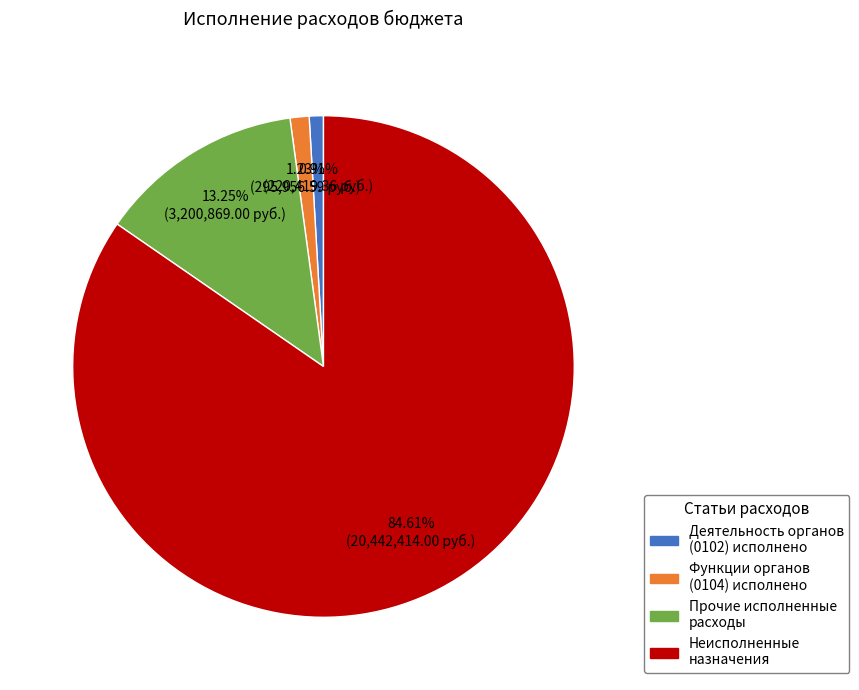

Is there a majority slice in this chart?

Yes